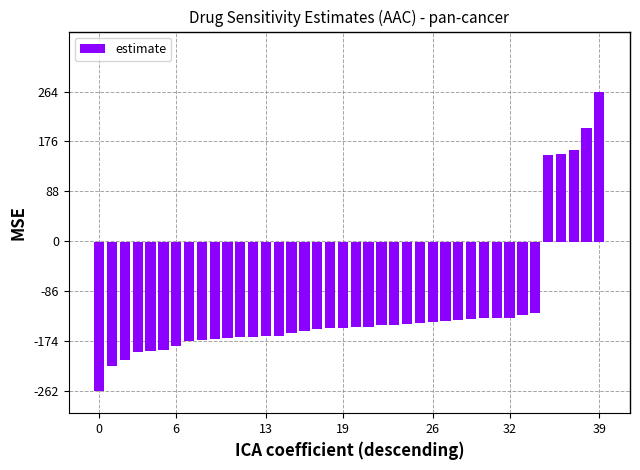

Are the bars horizontal?

No